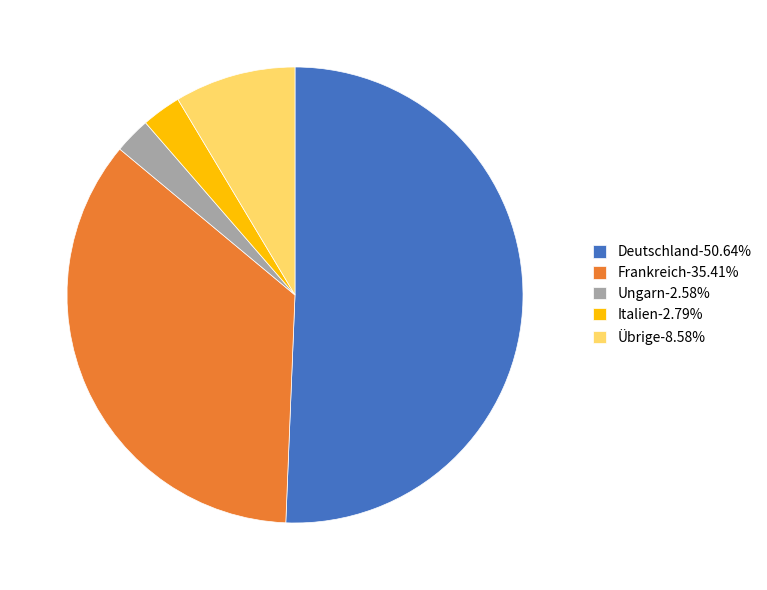

Approximately how many times larger is the value at Deutschland-50.64% compared to Frankreich-35.41%?

1.4